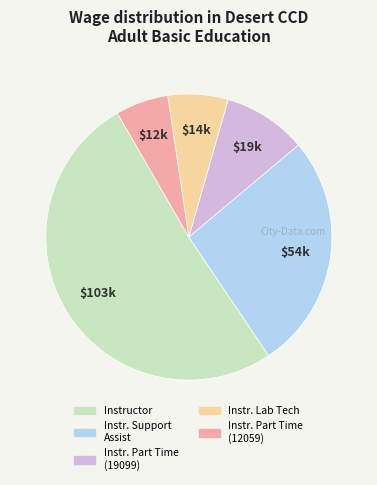

Is there any slice that represents more than half of the pie?

Yes